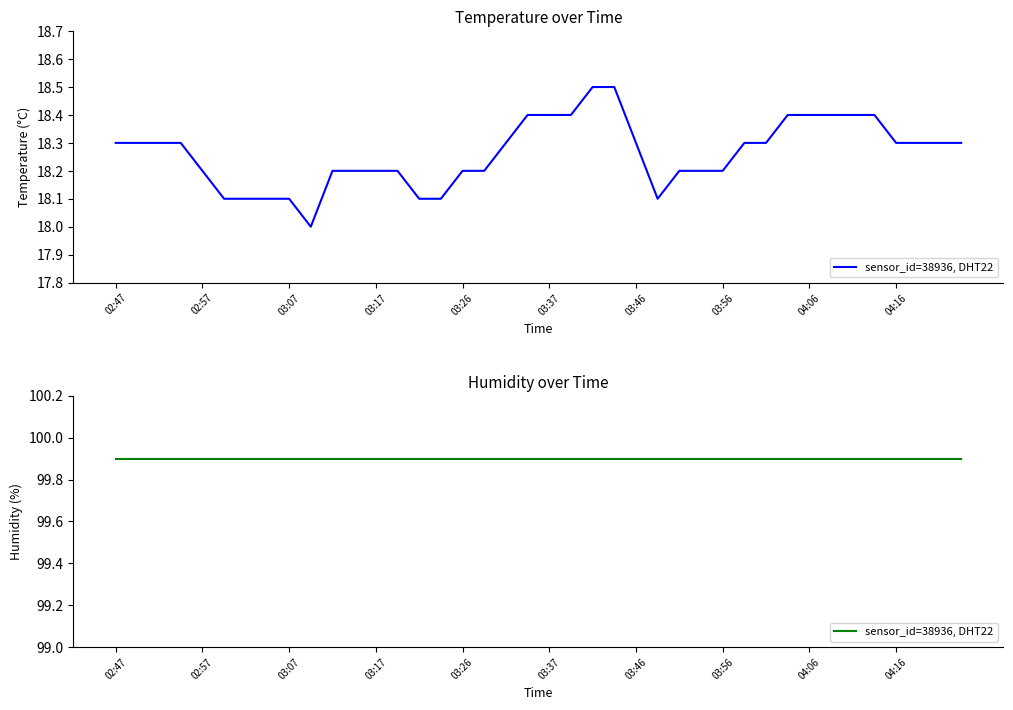

Does the chart have visible grid lines?

No